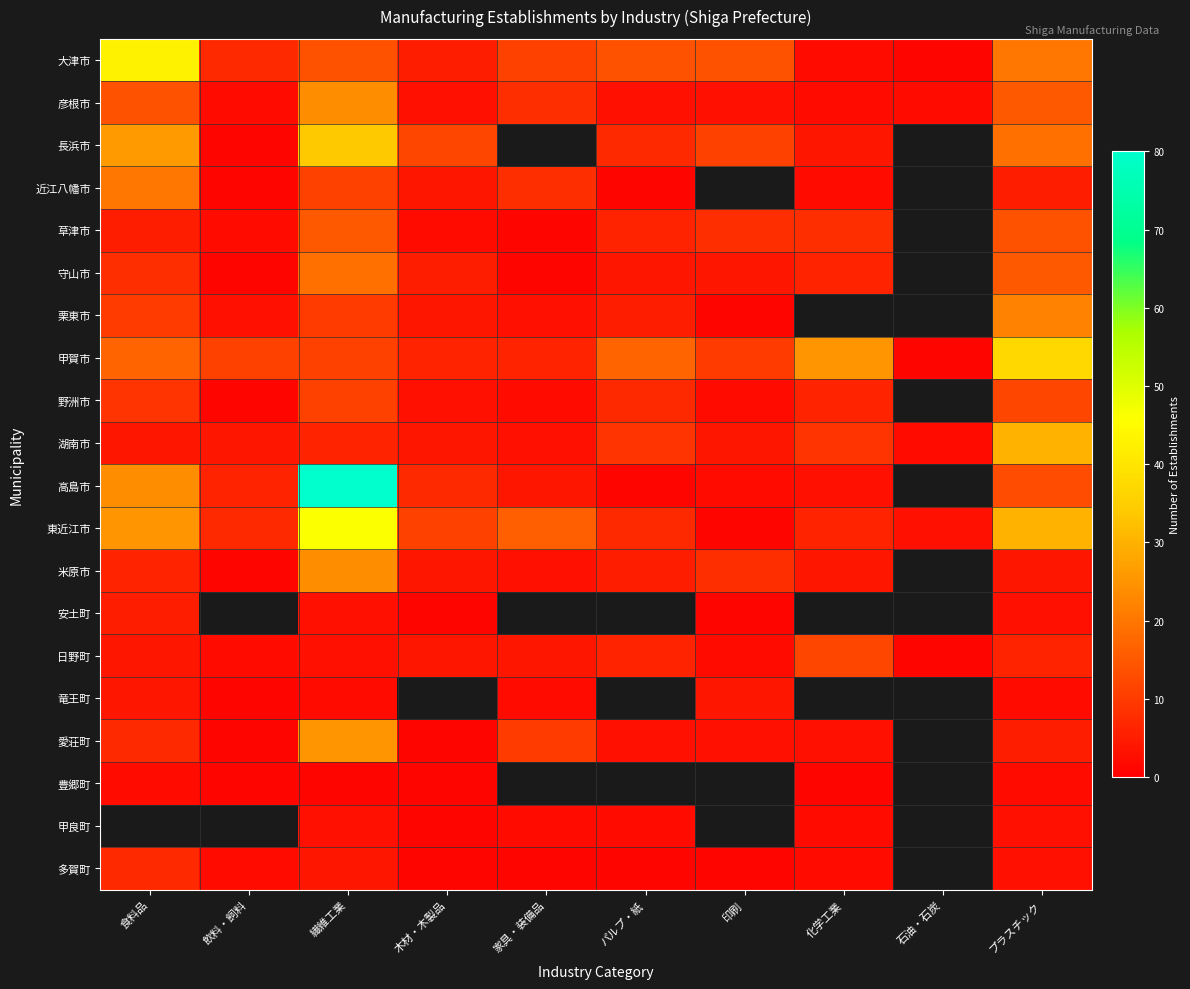

What is the difference between the maximum and minimum values in the 豊郷町 series?

1.0